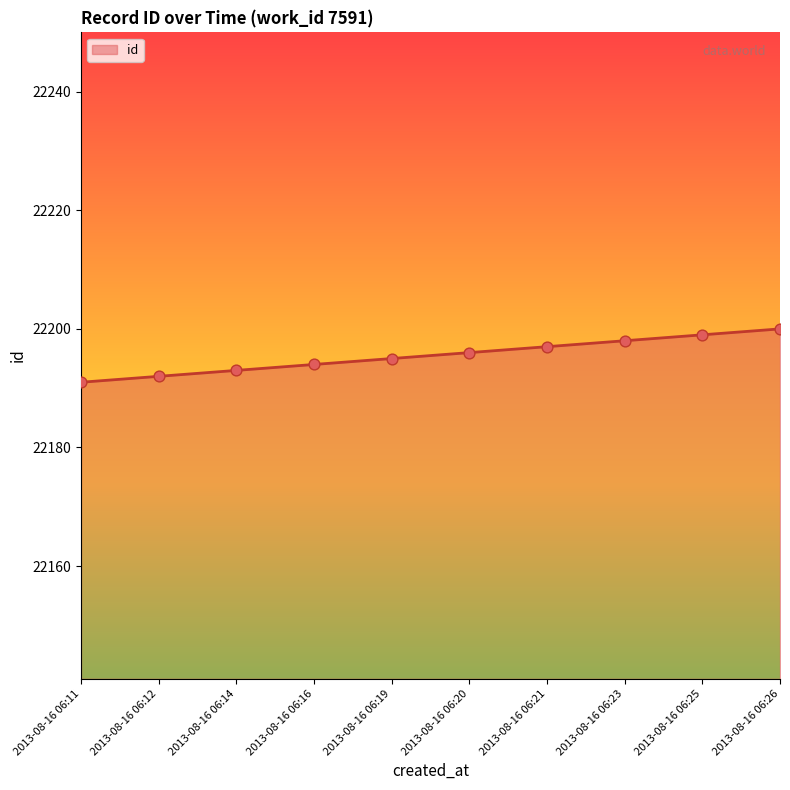

What is the ratio of the value at 2013-08-16 06:21 to the value at 2013-08-16 06:16?

1.0